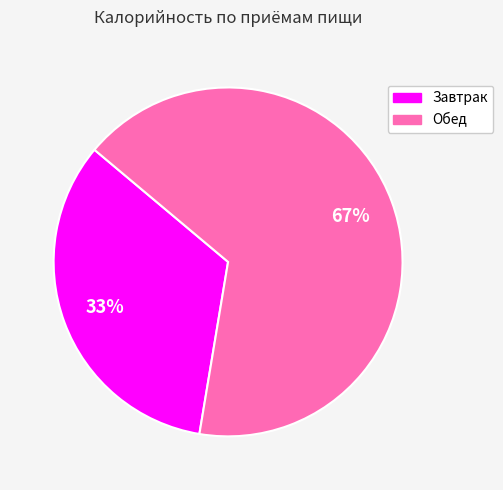

Rank the categories by value from highest to lowest.

Обед, Завтрак